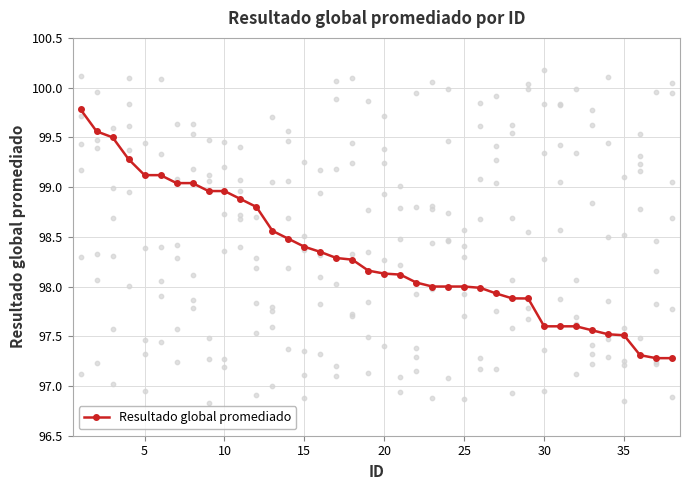

The Resultado global promediado series shows 155.2 at 10. True or false?

False